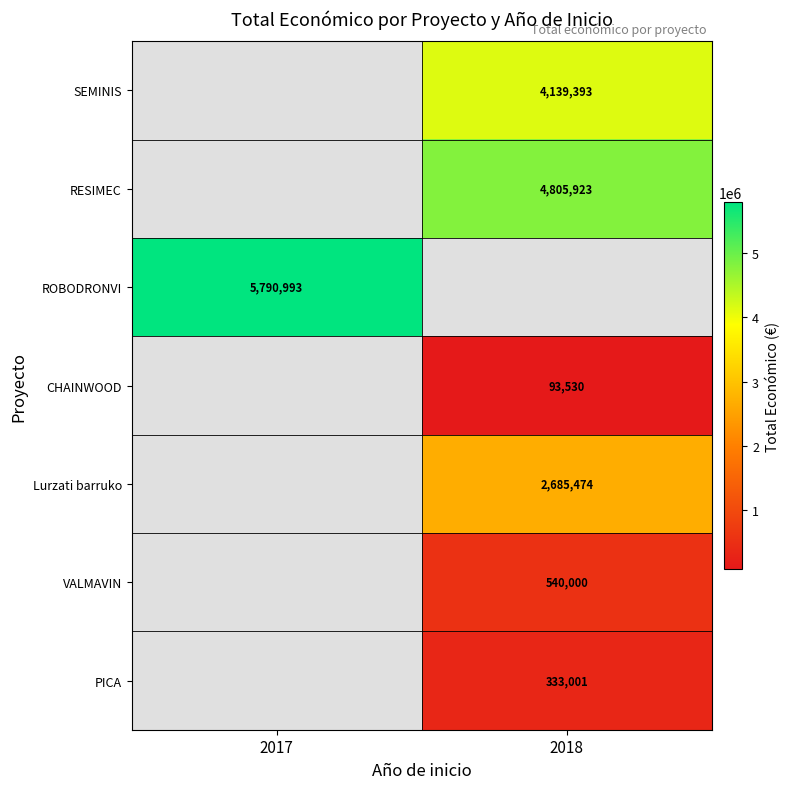

The Lurzati barruko series shows 1064550 at 2018. True or false?

False